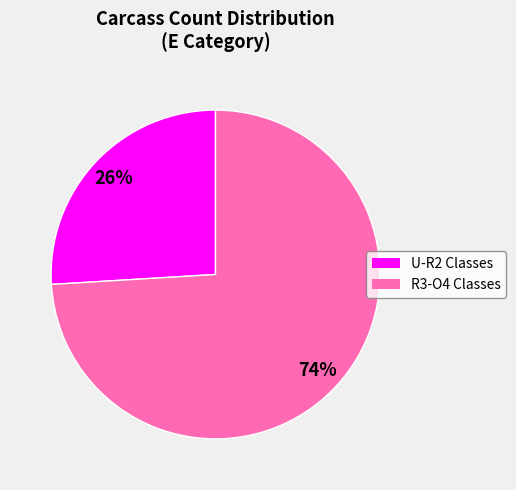

Count the number of slices in the pie.

2